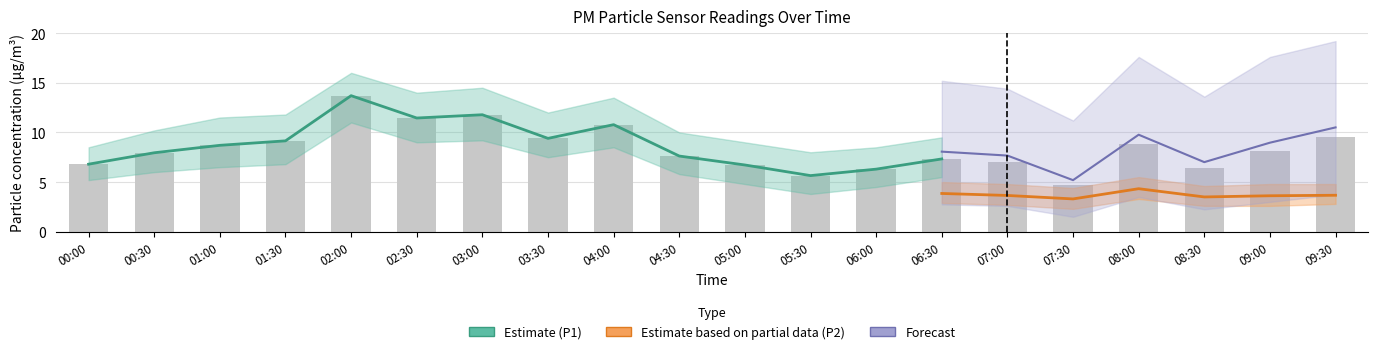

Reading right to left, what are all the values shown in this chart?

9.6	8.2	6.4	8.9	4.7	7.0	7.3	6.3	5.7	6.7	7.6	10.8	9.4	11.8	11.4	13.7	9.2	8.7	8.0	6.8